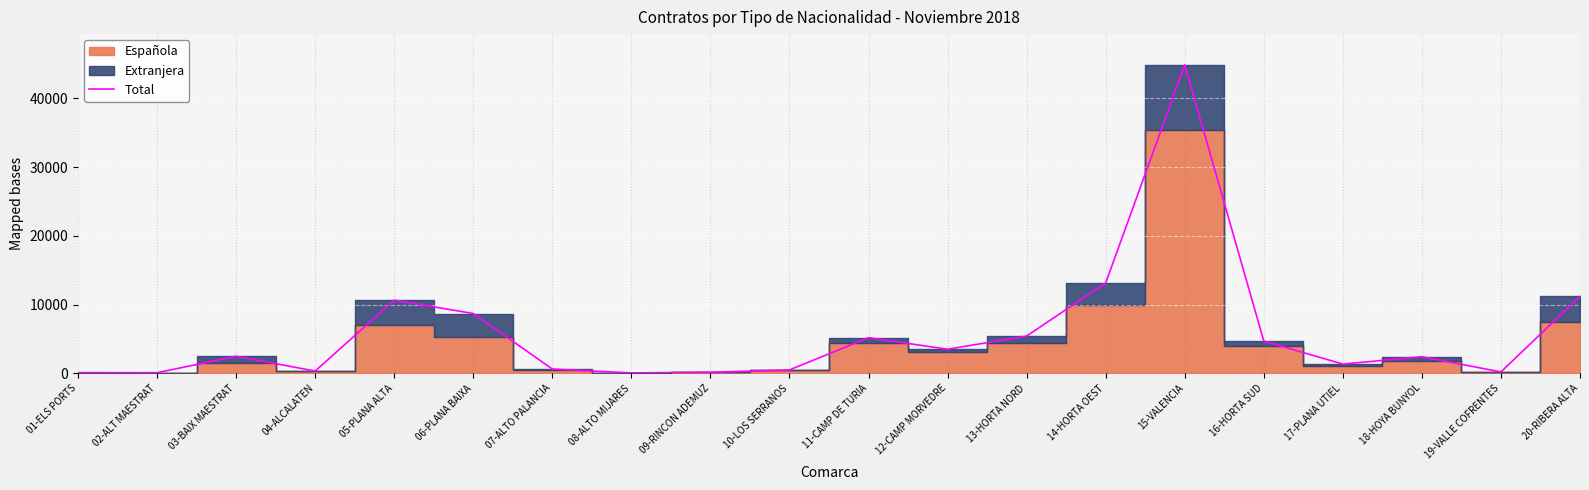

Rank the categories by value from lowest to highest.

08-ALTO MIJARES, 02-ALT MAESTRAT, 01-ELS PORTS, 09-RINCON ADEMUZ, 19-VALLE COFRENTES, 04-ALCALATEN, 10-LOS SERRANOS, 07-ALTO PALANCIA, 17-PLANA UTIEL, 18-HOYA BUNYOL, 03-BAIX MAESTRAT, 12-CAMP MORVEDRE, 16-HORTA SUD, 11-CAMP DE TURIA, 13-HORTA NORD, 06-PLANA BAIXA, 05-PLANA ALTA, 20-RIBERA ALTA, 14-HORTA OEST, 15-VALENCIA